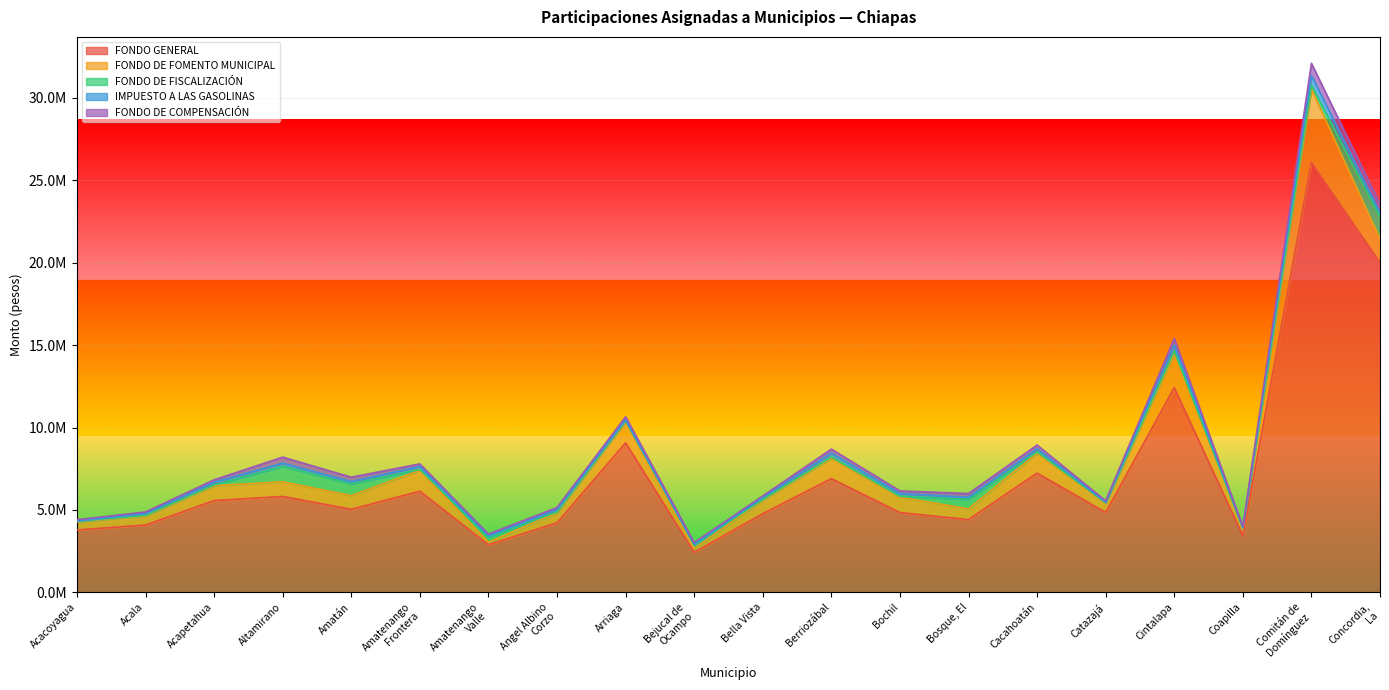

Which has a higher value, Acapetahua or Bella Vista?

Acapetahua